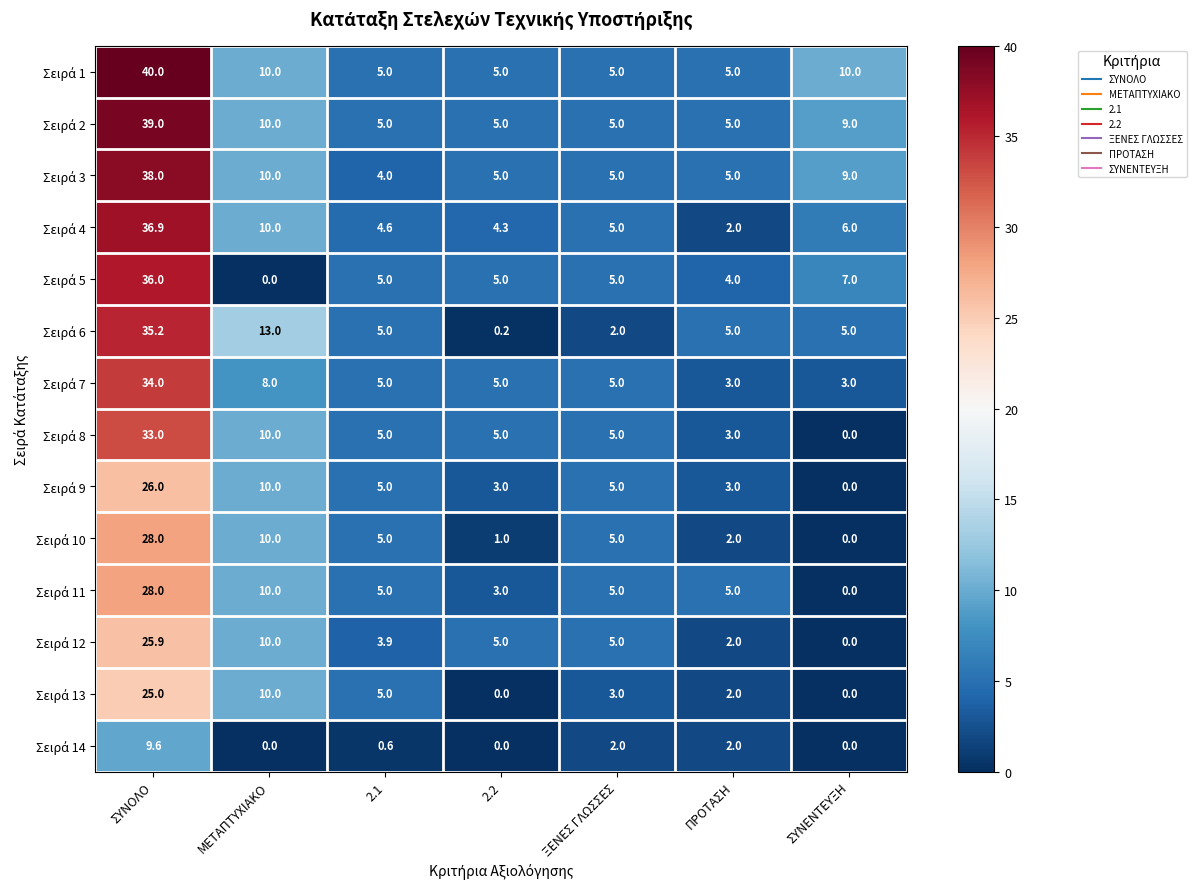

What is the spread (max minus min) of values at 2.2?

5.0